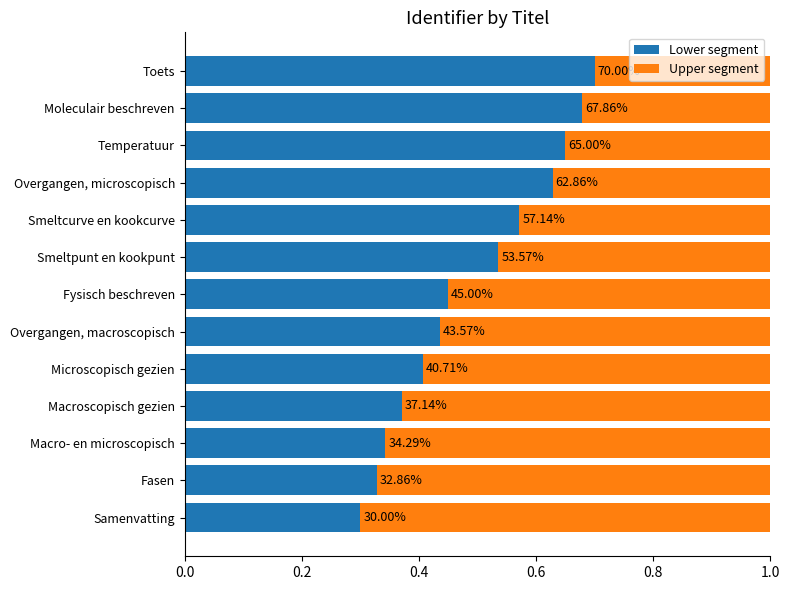

At how many categories does at least one series exceed 0?

13